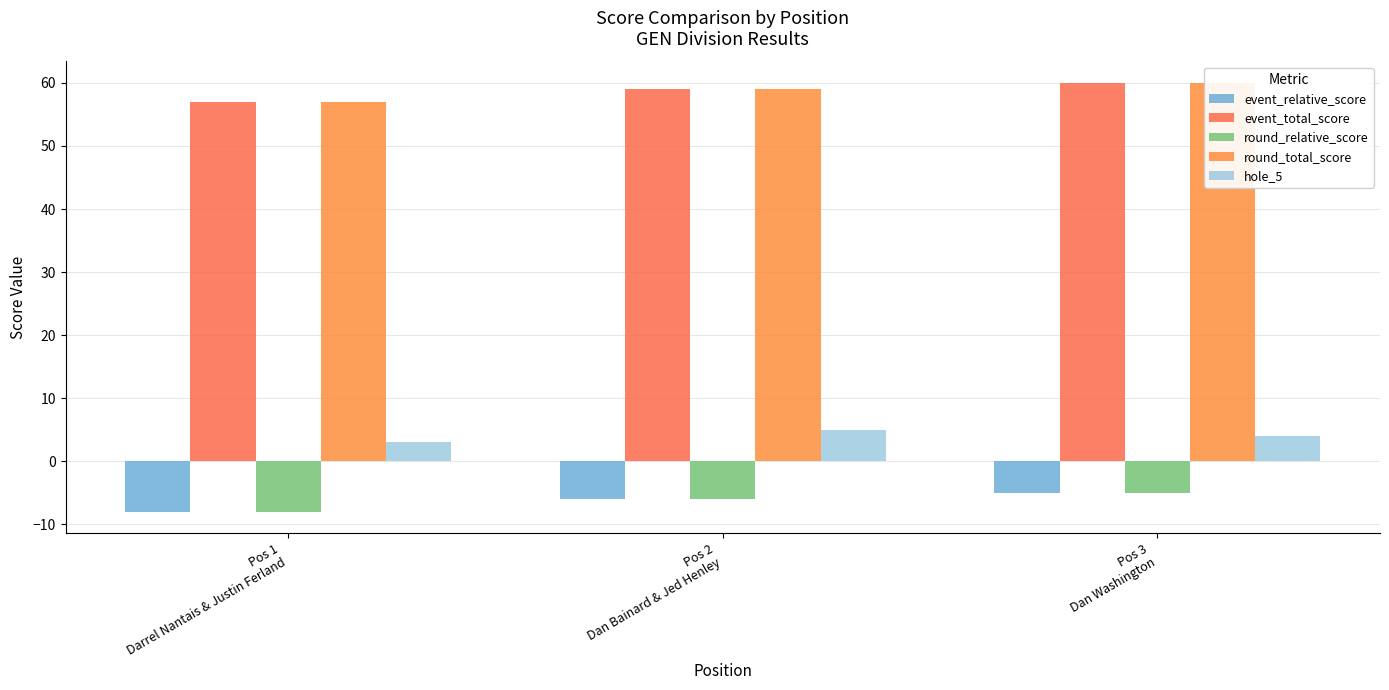

Which category has the lowest value across all series?

Pos 1
Darrel Nantais & Justin Ferland